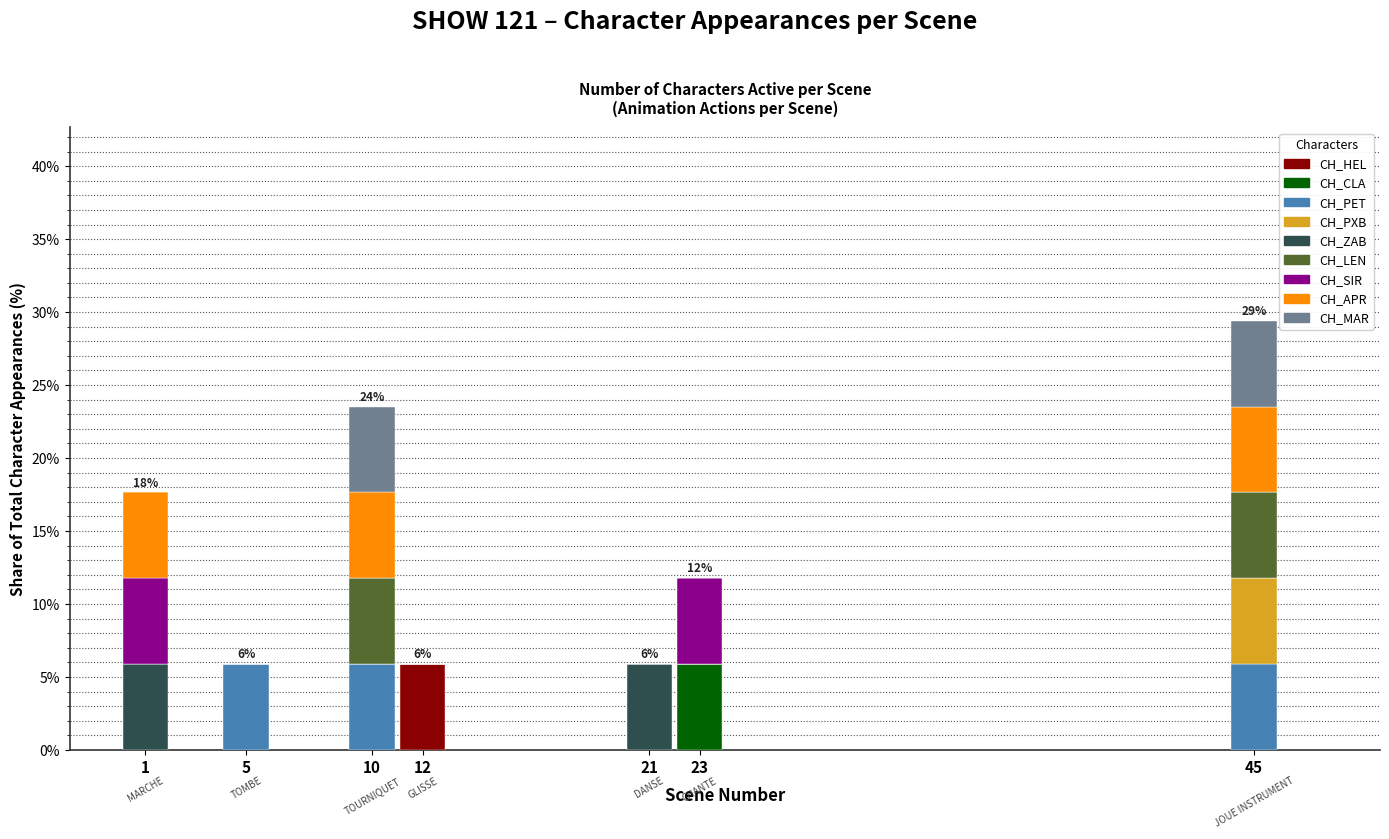

The CH_HEL series shows 5.9 at 12. True or false?

True